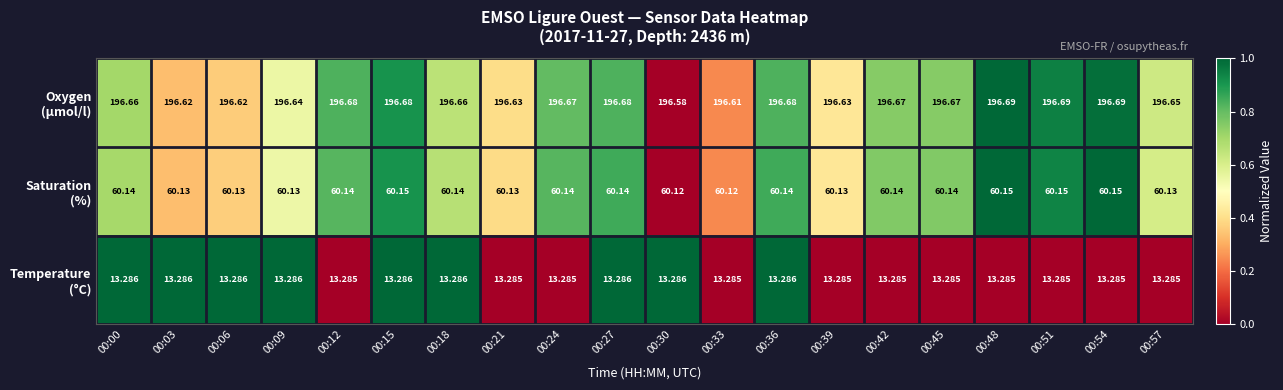

Count the number of categories in the chart.

20